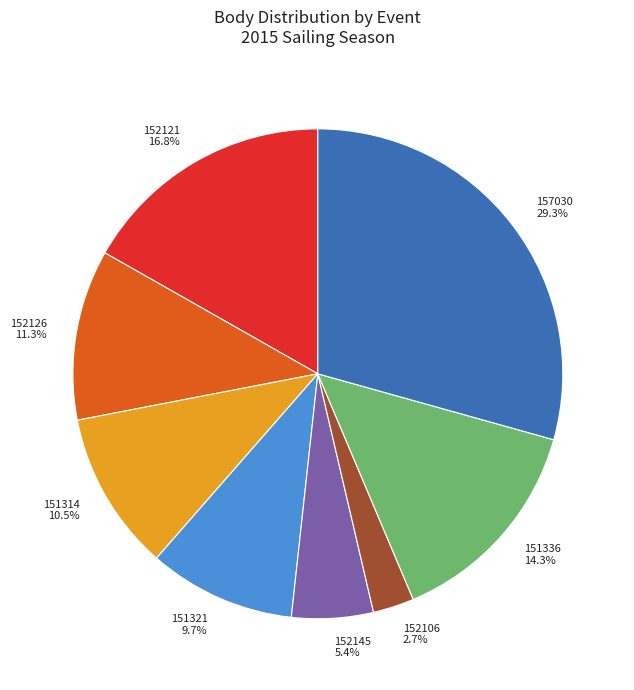

Approximately how many times larger is the value at 152106 compared to 152145?

0.5